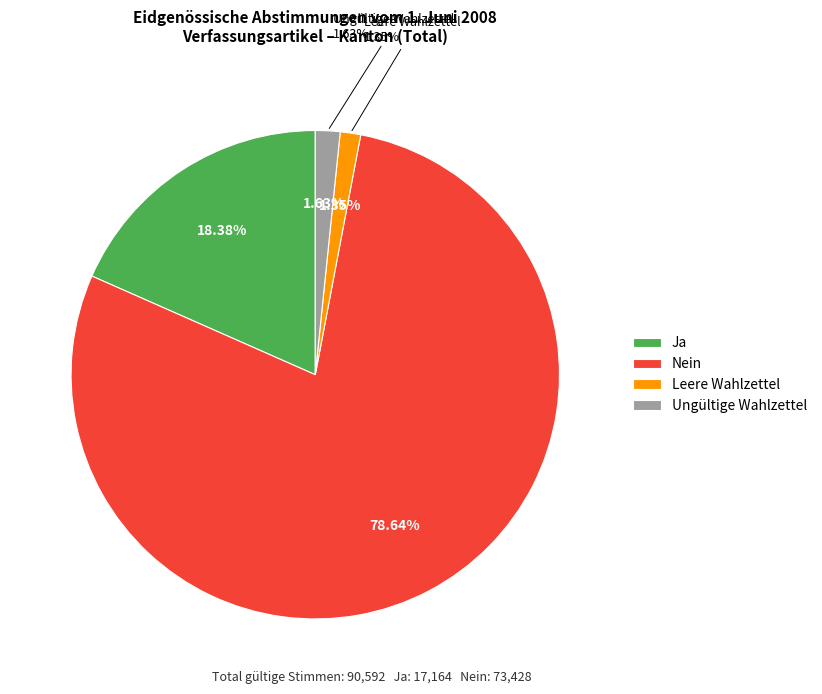

Rank the categories by value from lowest to highest.

Leere Wahlzettel, Ungültige Wahlzettel, Ja, Nein